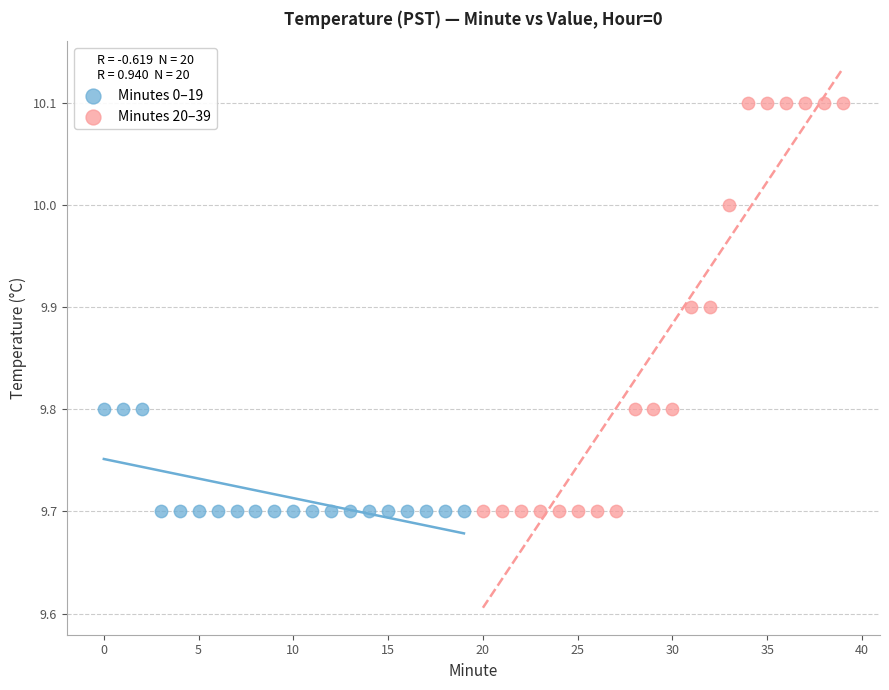

Which series reaches the maximum Y coordinate?

Minutes 20–39